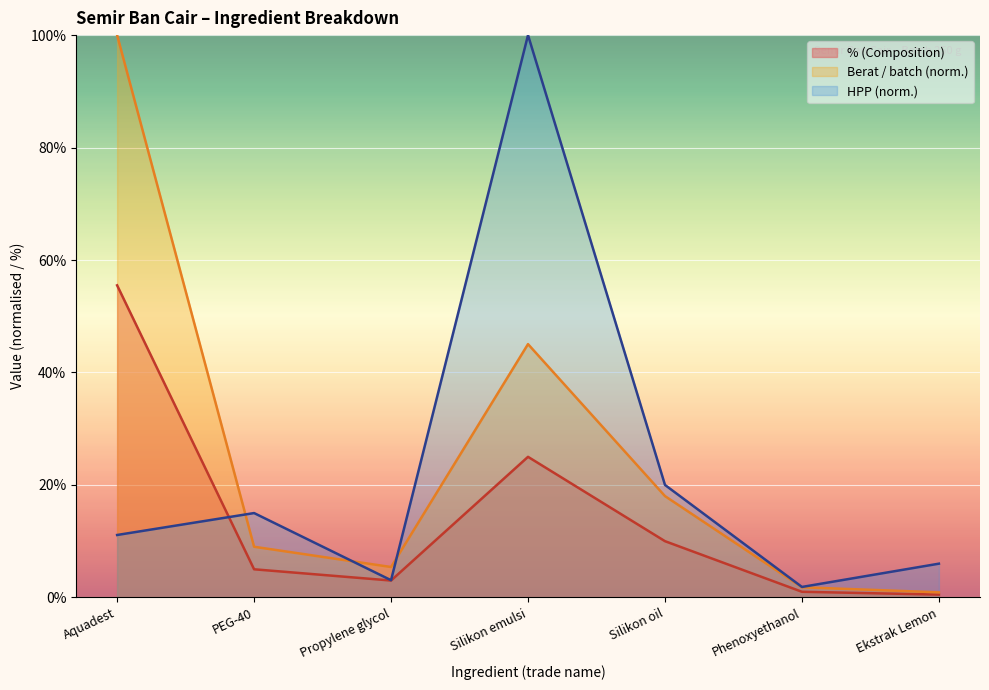

What is the greatest value displayed?

100.0